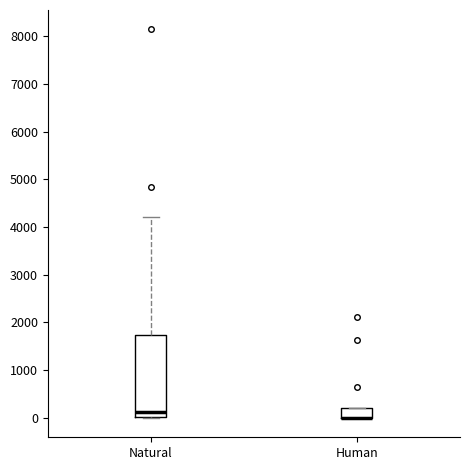

Reading left to right, read every box against the y-axis: the position of its median line, the range the box covers, and the ends of its whiskers. The values are not printed on the chart, so give them approximately, as read against the axis.

Natural: median 100, box 0 to 1700, whiskers 0 to 4200
Human: median 0 (drawn on the box's lower edge), box 0 to 200, whiskers 0 to 200